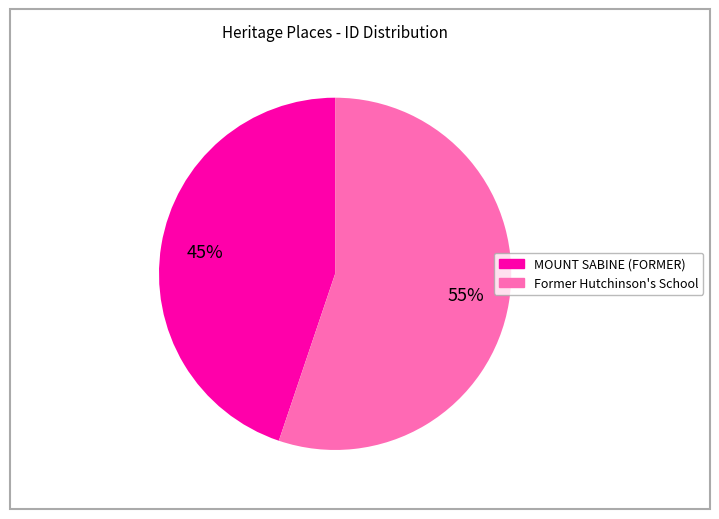

Rank the categories by value from lowest to highest.

MOUNT SABINE (FORMER), Former Hutchinson's School